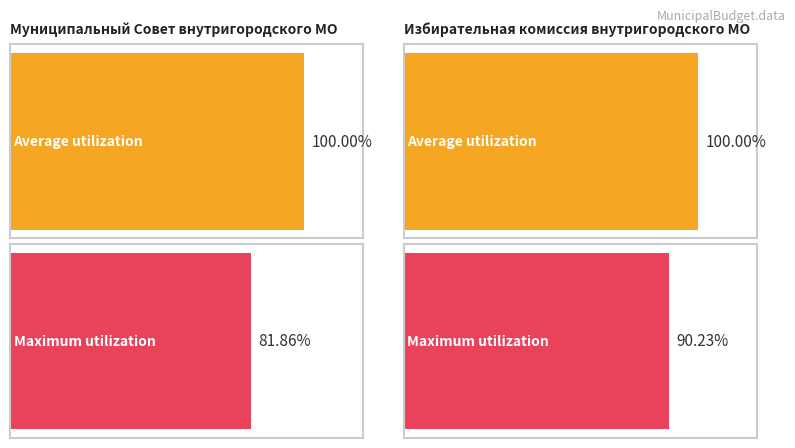

Rank the series by their average value, from highest to lowest.

Average utilization, Maximum utilization